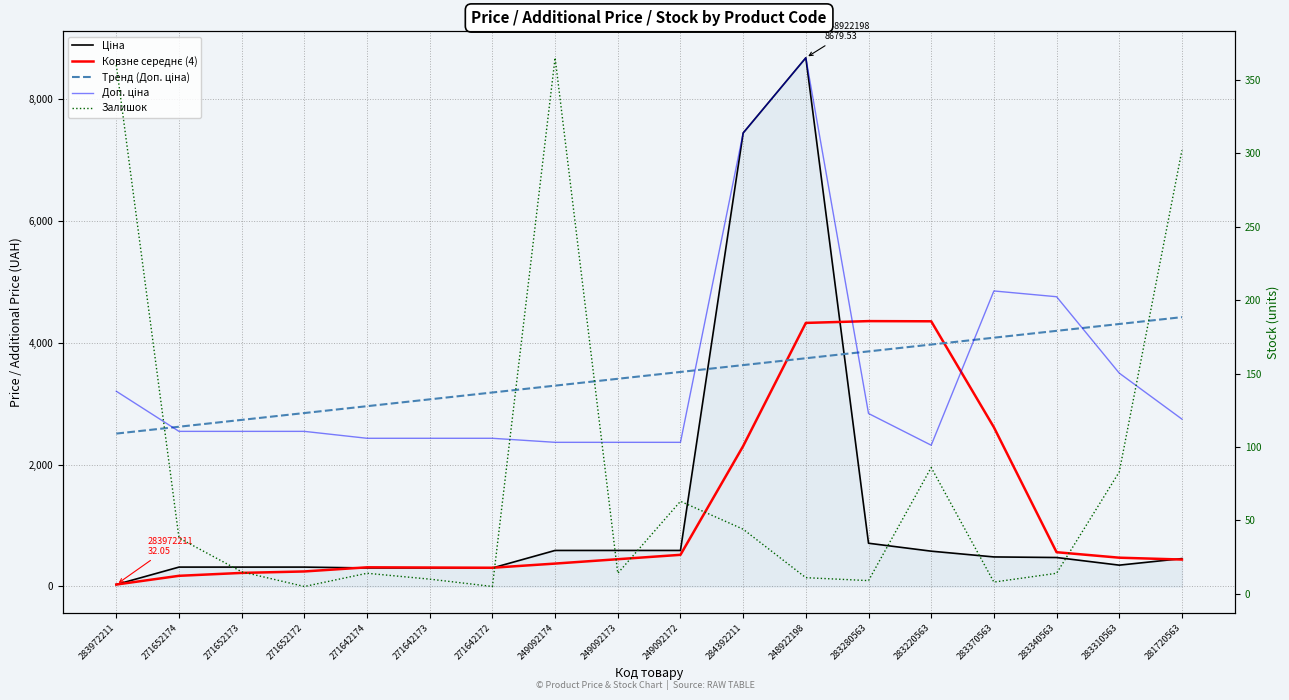

How many interior local peaks does the Ковзне середнє (4) series have?

2